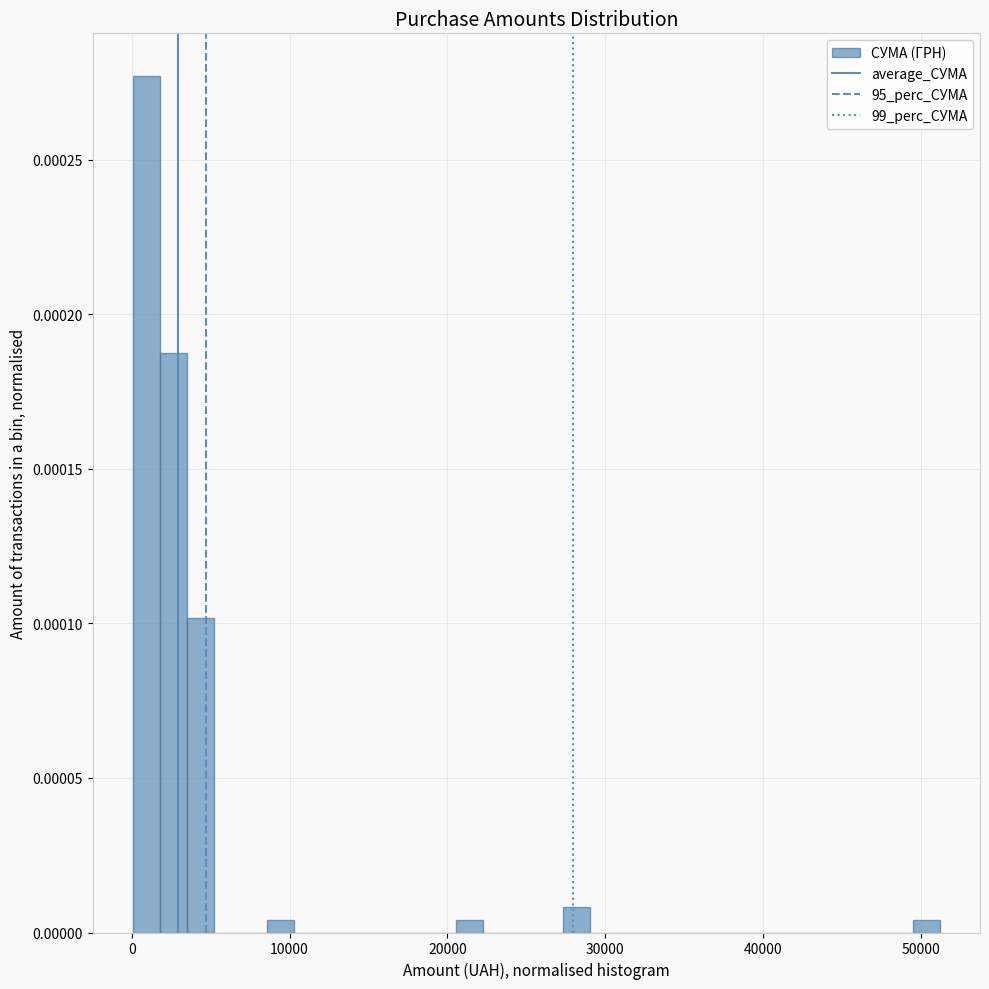

Around what value on the x-axis is the tallest bar? Give the approximate position of its centre, as read against the axis.

1000